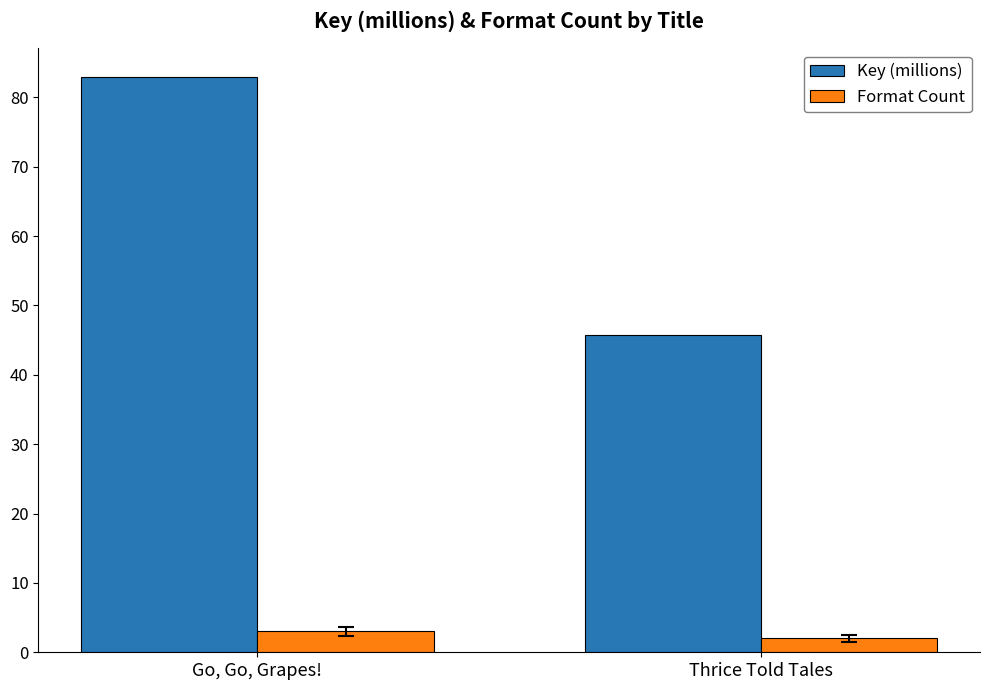

How many bars are there in total?

4